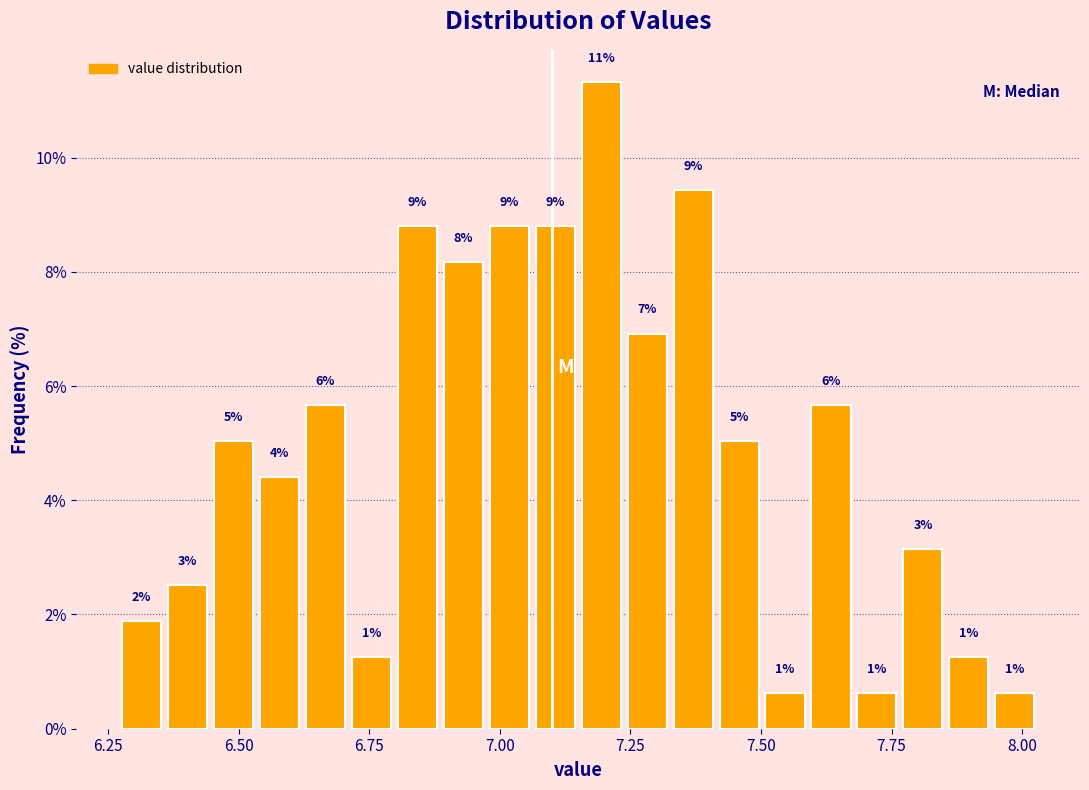

Read against the x-axis, roughly where is the centre of the tallest bar?

7.20